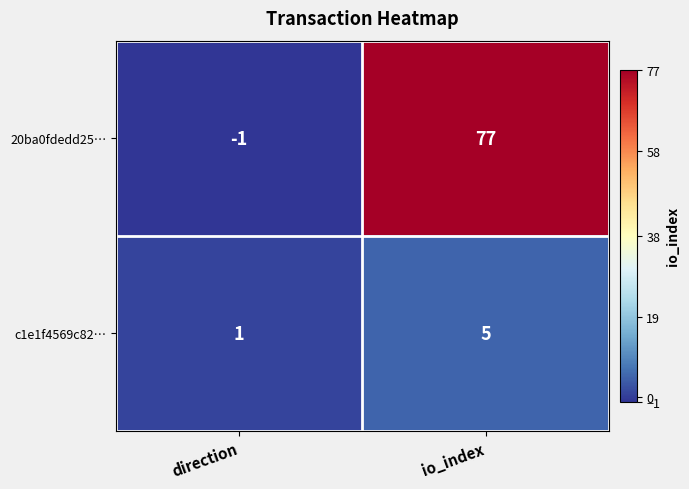

True or false: c1e1f4569c82… has a value of 2 at direction.

False